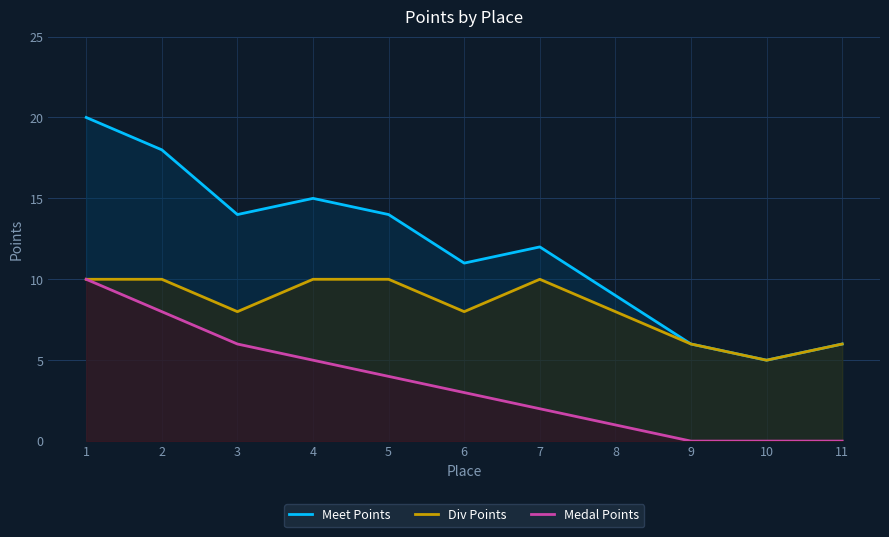

At which label is Meet Points closest to 12?

7